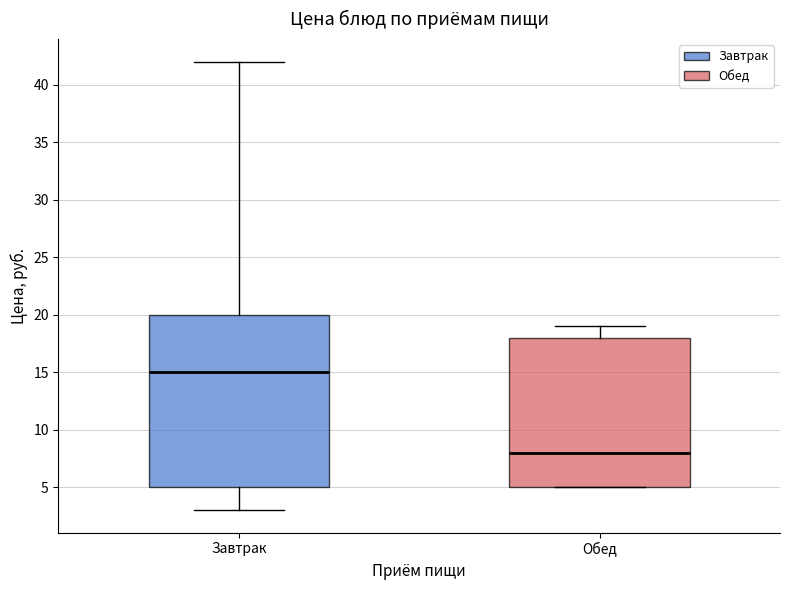

Reading left to right, transcribe this box plot: for each box, give where its median line is, the range the box spans, and where its two whiskers end, as read against the y-axis. The values are not printed on the chart, so give them approximately, as read against the axis.

Завтрак: median 15, box 5 to 20, whiskers 3 to 42
Обед: median 8, box 5 to 18, whiskers 5 to 19